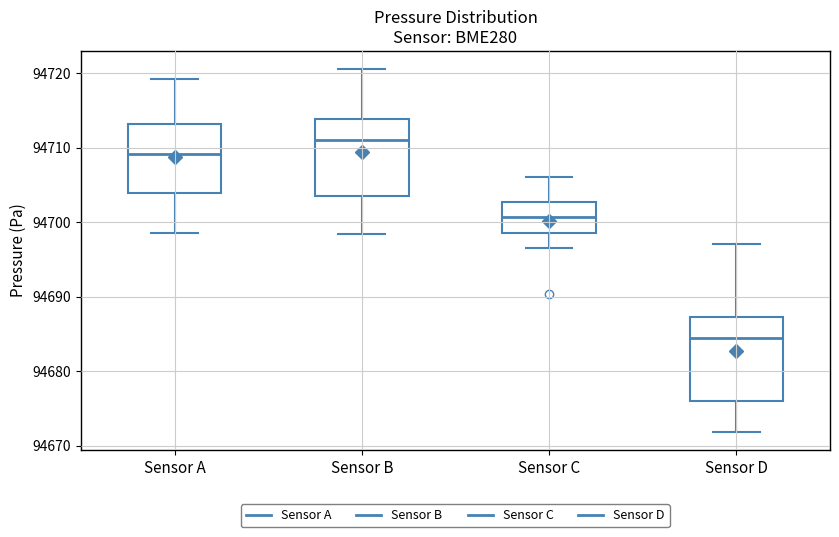

Where does the upper whisker of the box for Sensor B end on the y-axis? The values are not printed on the chart, so give them approximately, as read against the axis.

94721